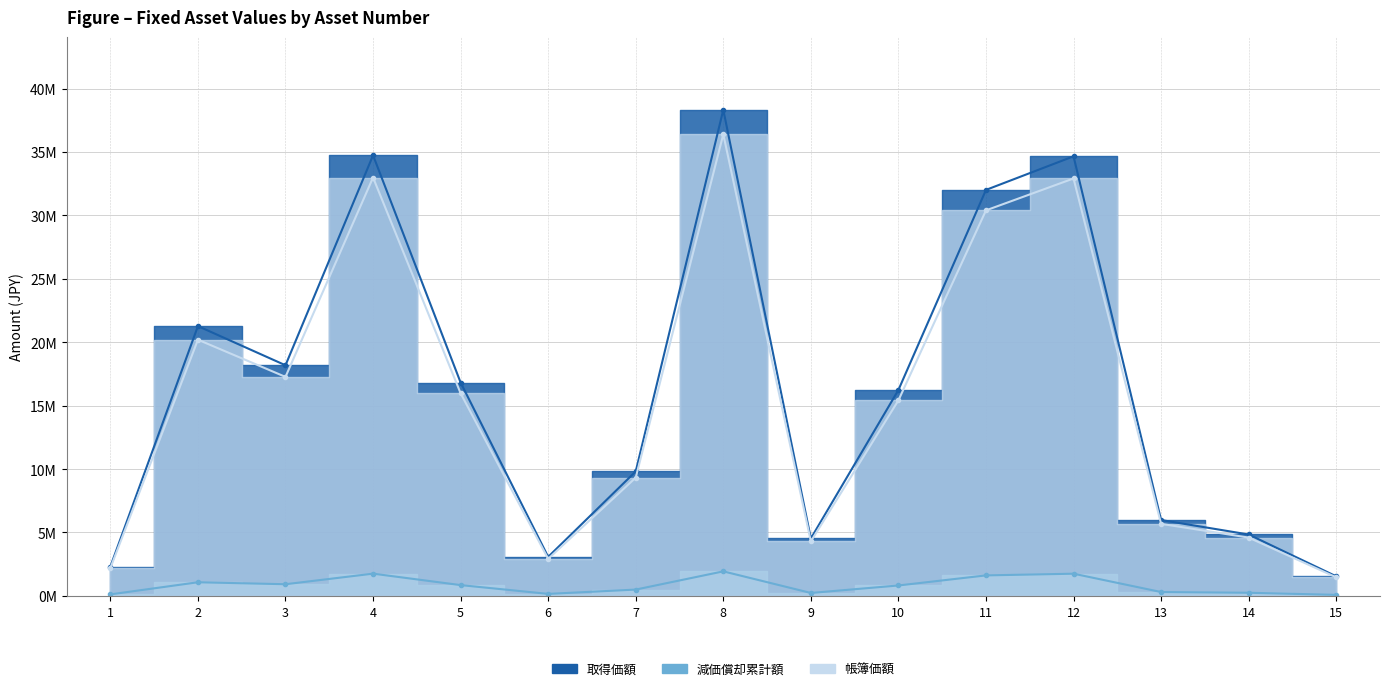

At which category is the sum across all series the highest?

8